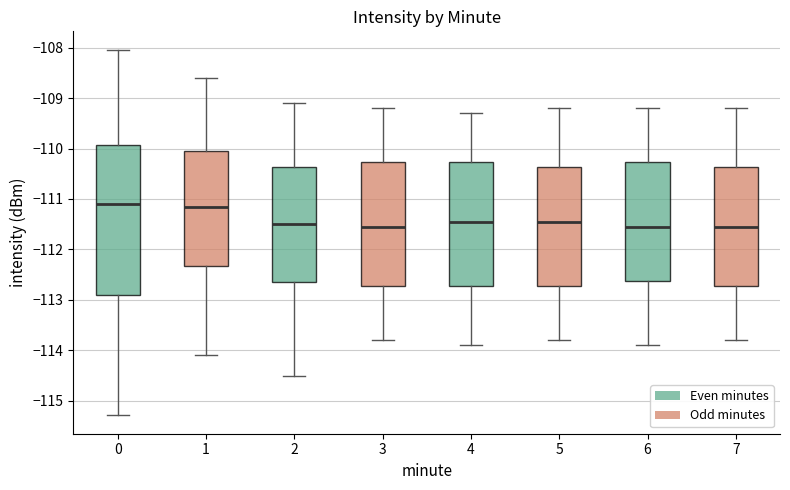

Reading left to right, read every box against the y-axis: the position of its median line, the range the box covers, and the ends of its whiskers. The values are not printed on the chart, so give them approximately, as read against the axis.

0: median -111.1, box -112.9 to -109.9, whiskers -115.3 to -108.0
1: median -111.1, box -112.3 to -110.0, whiskers -114.1 to -108.6
2: median -111.5, box -112.6 to -110.4, whiskers -114.5 to -109.1
3: median -111.5, box -112.7 to -110.3, whiskers -113.8 to -109.2
4: median -111.4, box -112.7 to -110.3, whiskers -113.9 to -109.3
5: median -111.4, box -112.7 to -110.4, whiskers -113.8 to -109.2
6: median -111.5, box -112.6 to -110.3, whiskers -113.9 to -109.2
7: median -111.5, box -112.7 to -110.4, whiskers -113.8 to -109.2